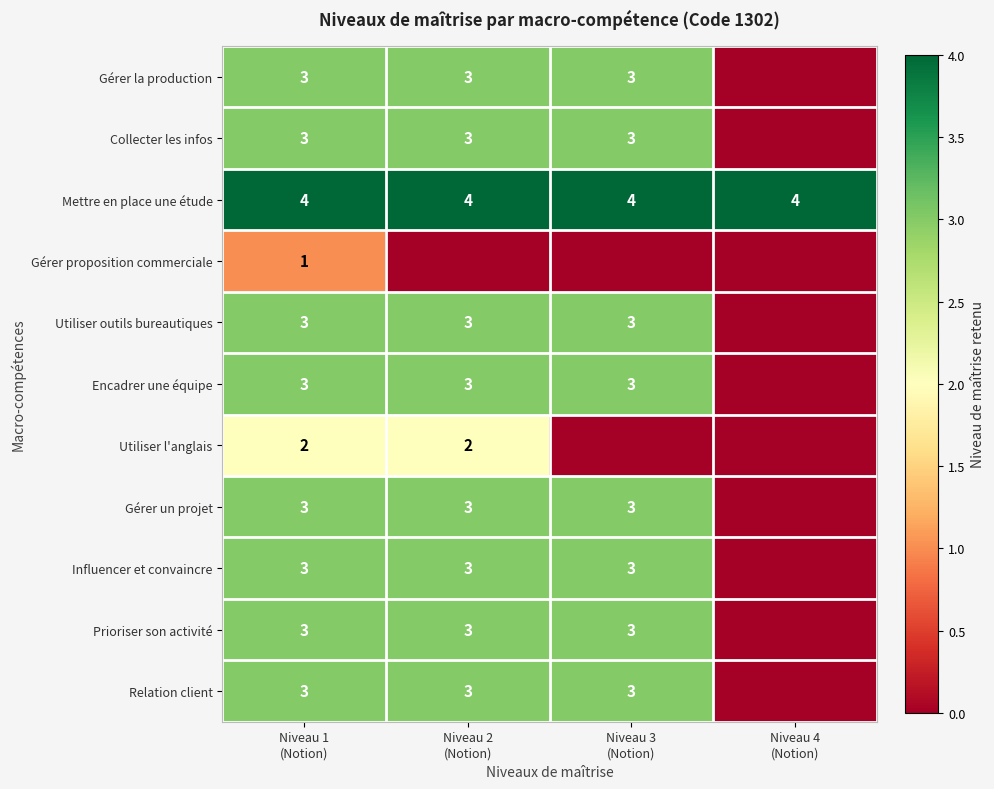

The value of Gérer proposition commerciale at Niveau 3 (Notion) is 0. True or false?

True